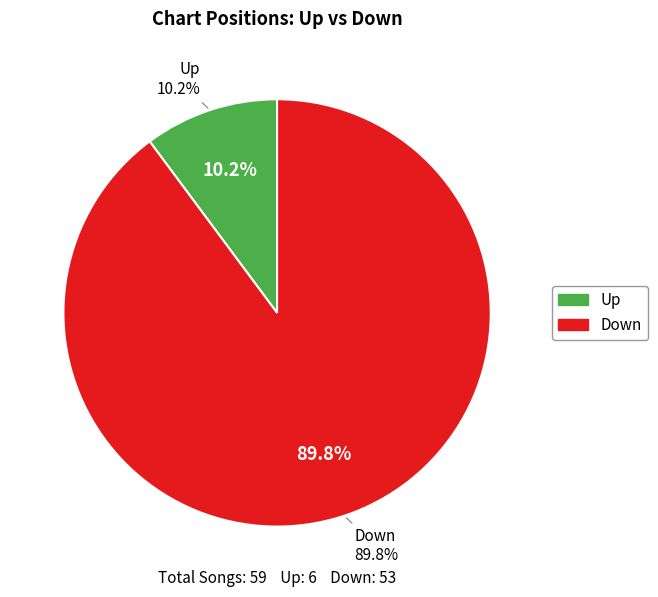

How many segments does this pie chart have?

2